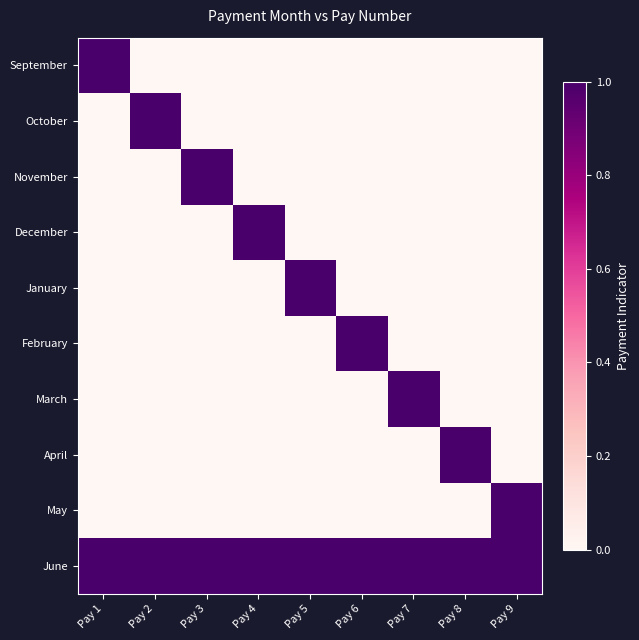

Rank the series by their maximum value, from lowest to highest.

September, October, November, December, January, February, March, April, May, June